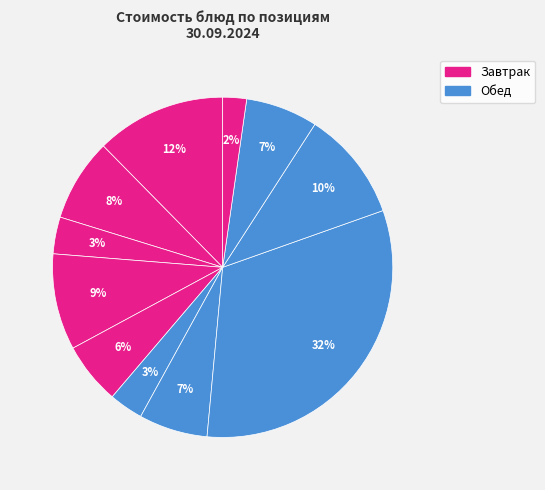

Is there a majority slice in this chart?

No